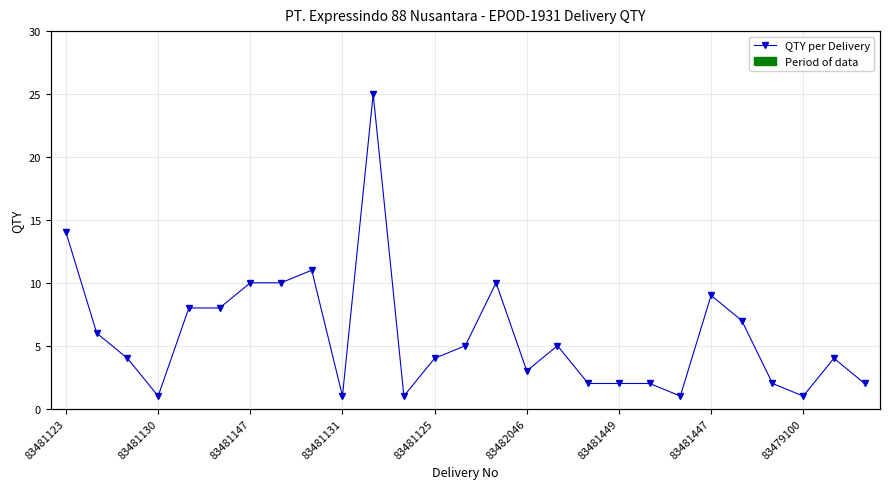

What is the change in value from 11 to 14?

+9